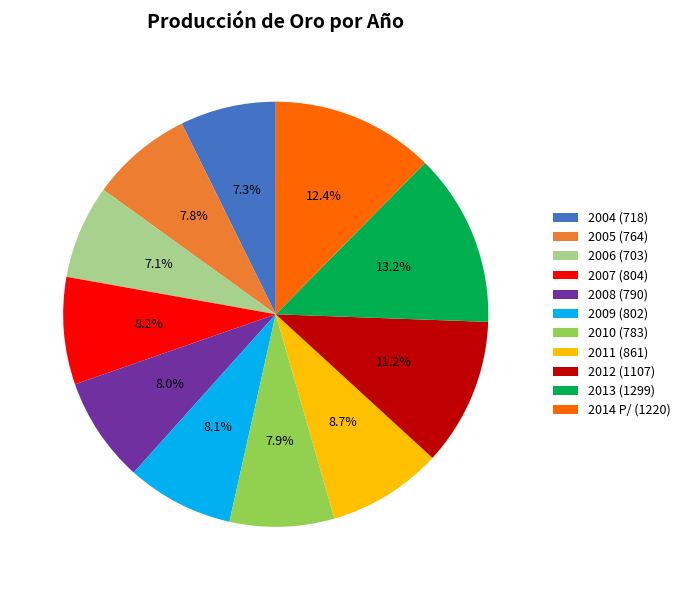

Count the number of slices in the pie.

11